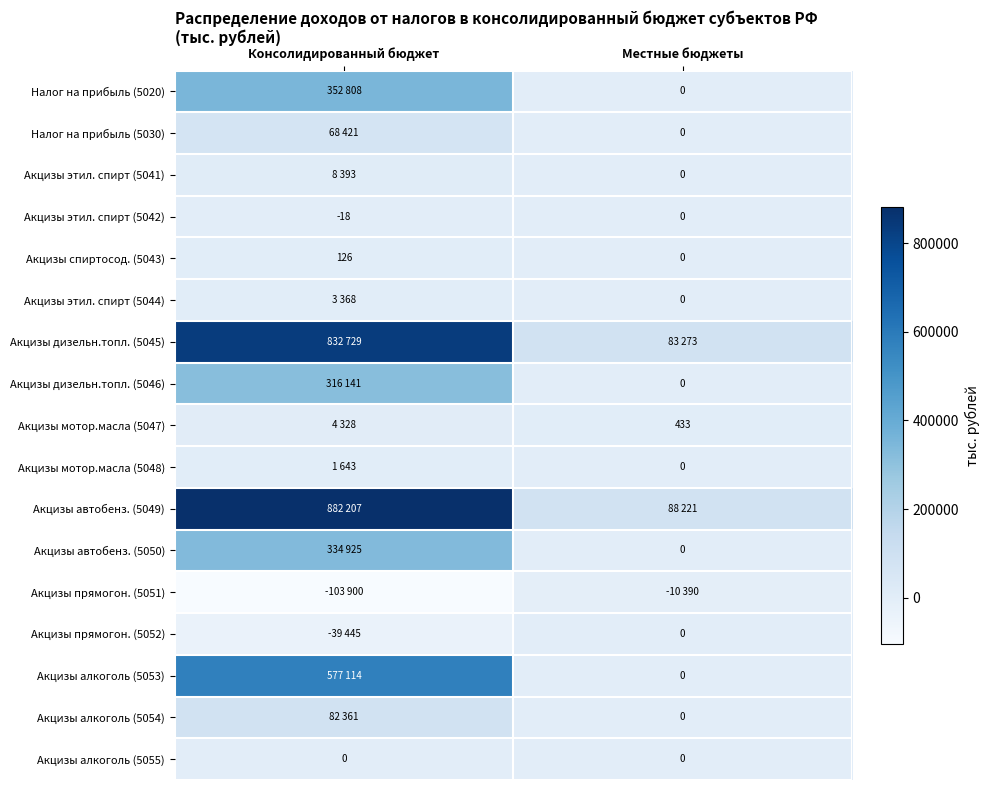

What is the smallest value displayed?

-103900